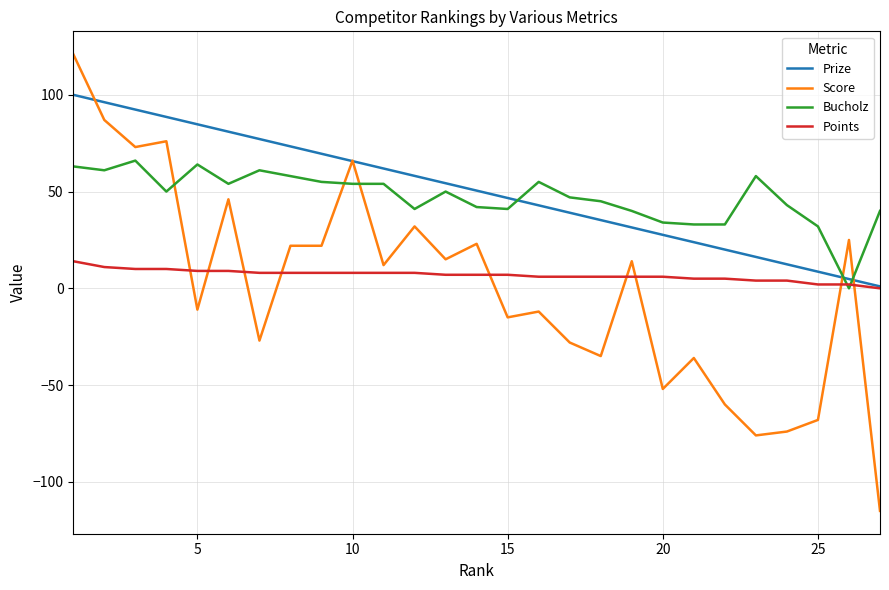

What is the smallest value displayed?

-115.0